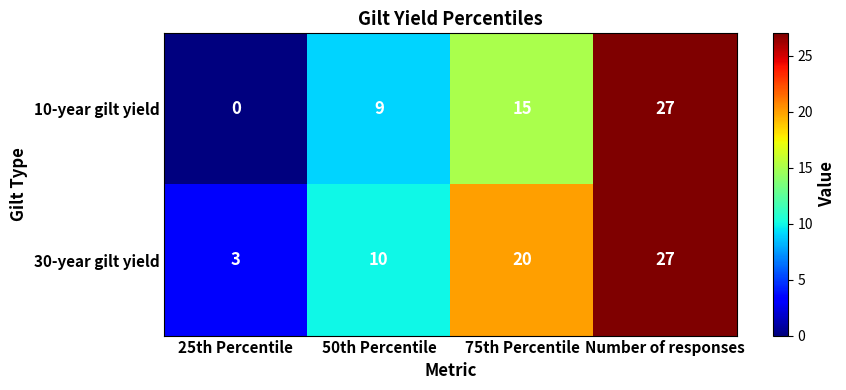

Count the number of data series in this chart.

2